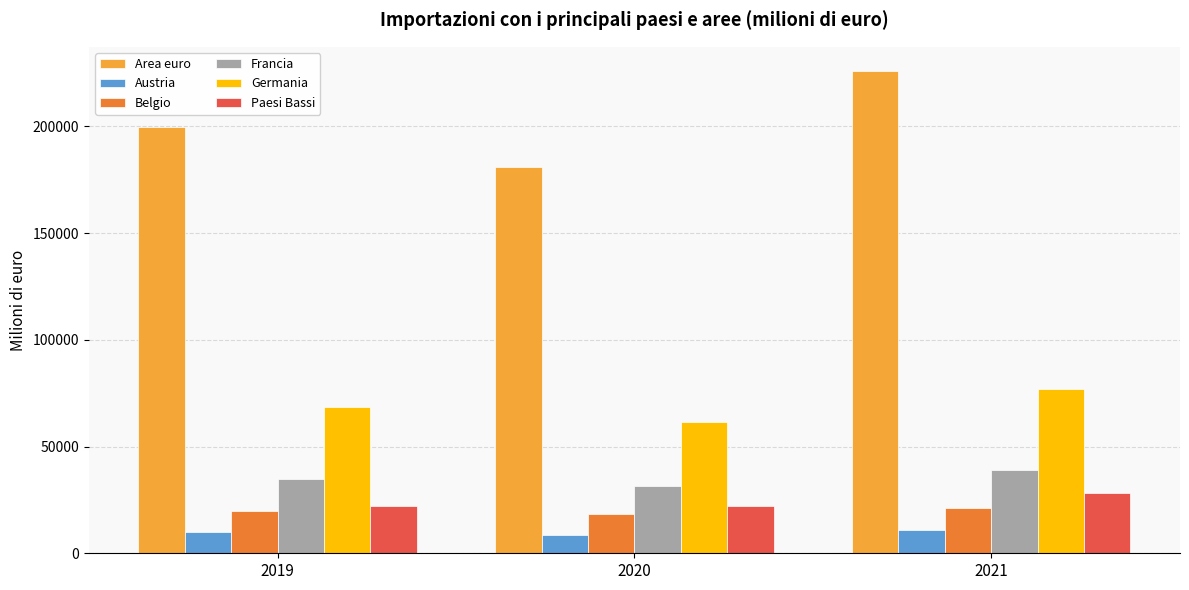

What is the highest value of the Austria series?

11134.3